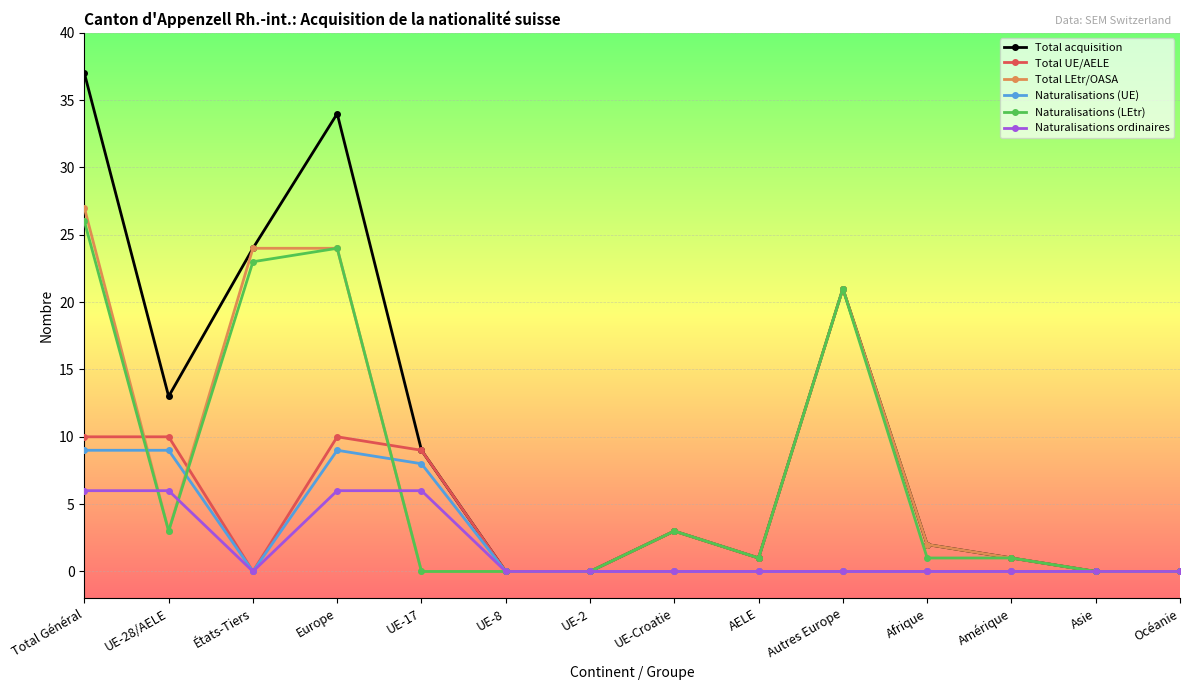

How many data points does each series have?

14